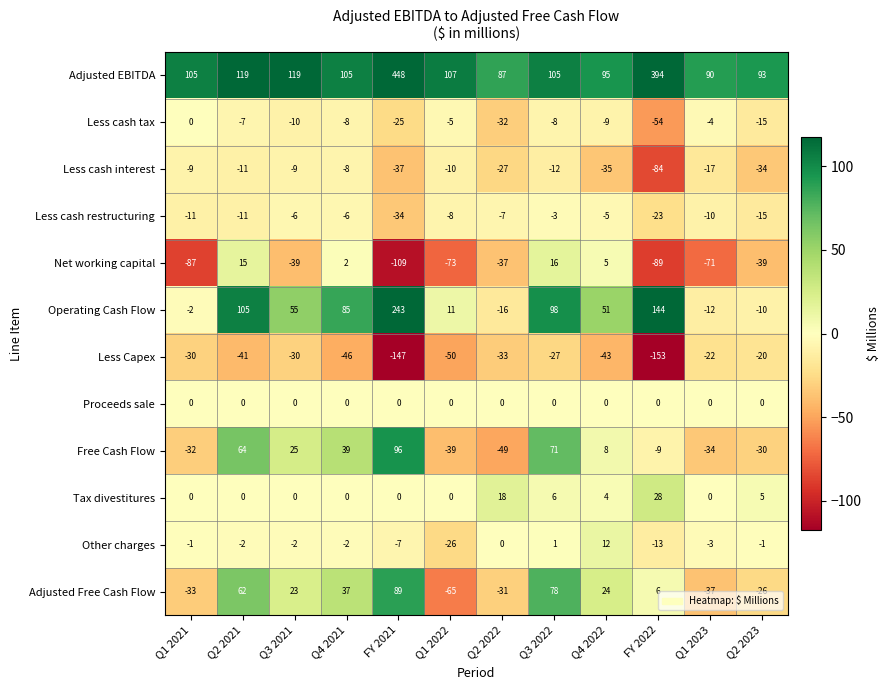

Is the value of Net working capital at Q1 2022 greater than the value of Tax divestitures at Q2 2022?

No